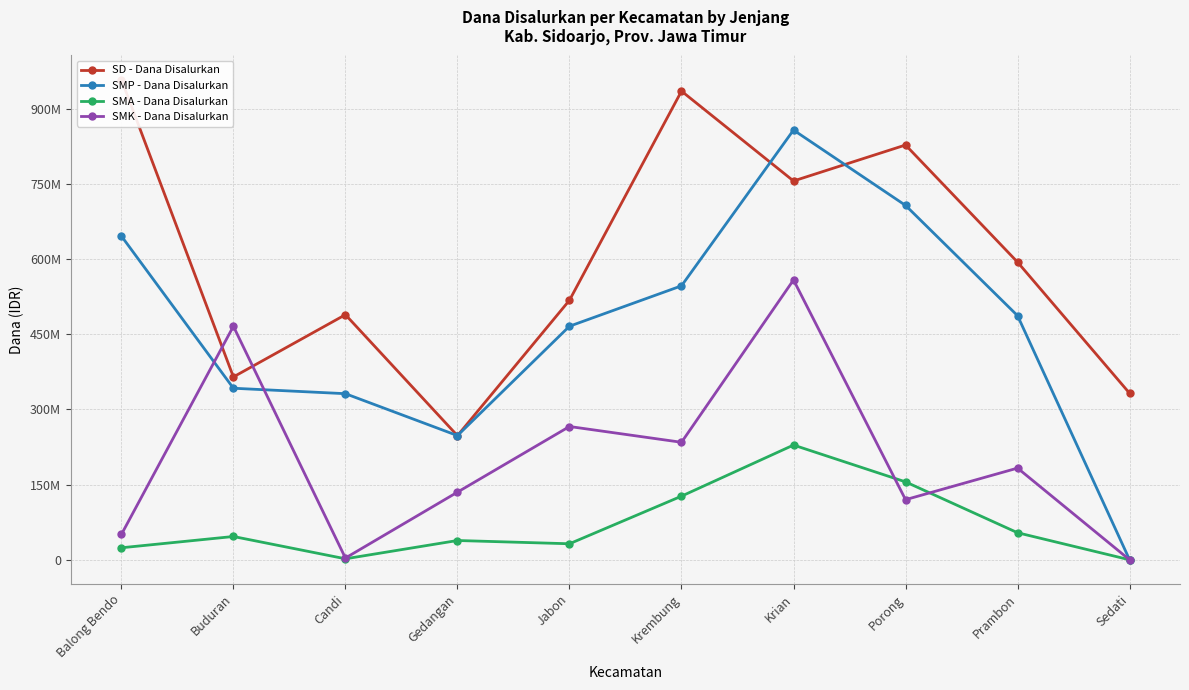

Which series changed the most between Candi and Prambon?

SMK - Dana Disalurkan